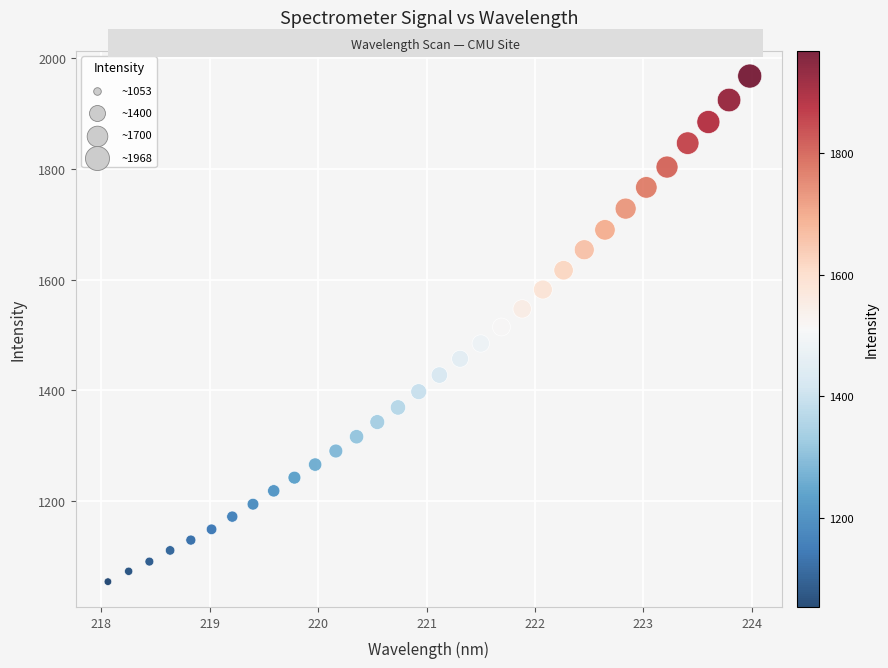

What is the range of Y values (max minus min)?

914.7